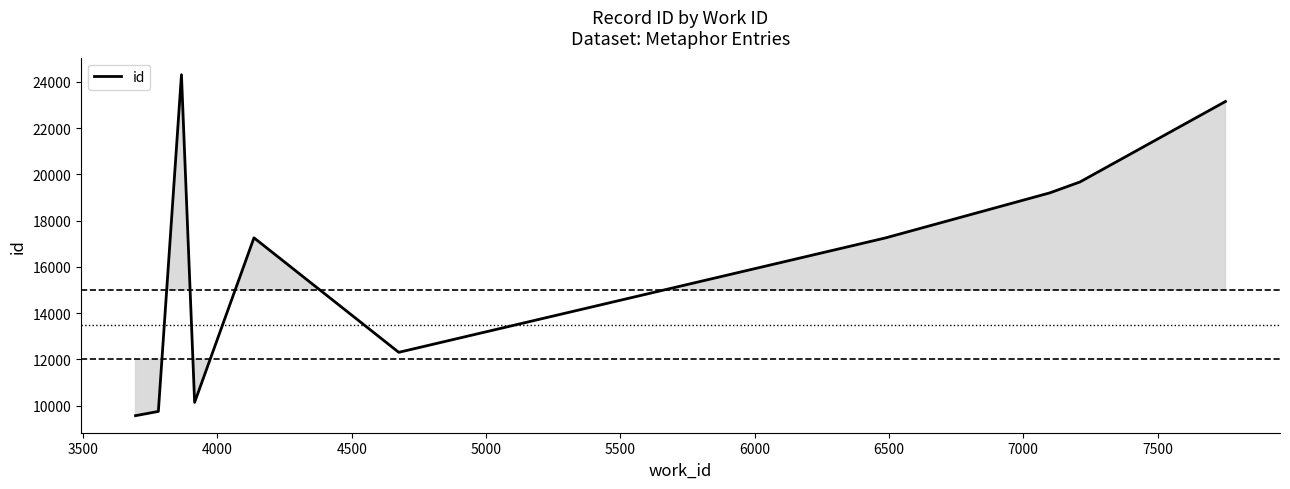

What is the difference between the maximum and minimum values?

14743